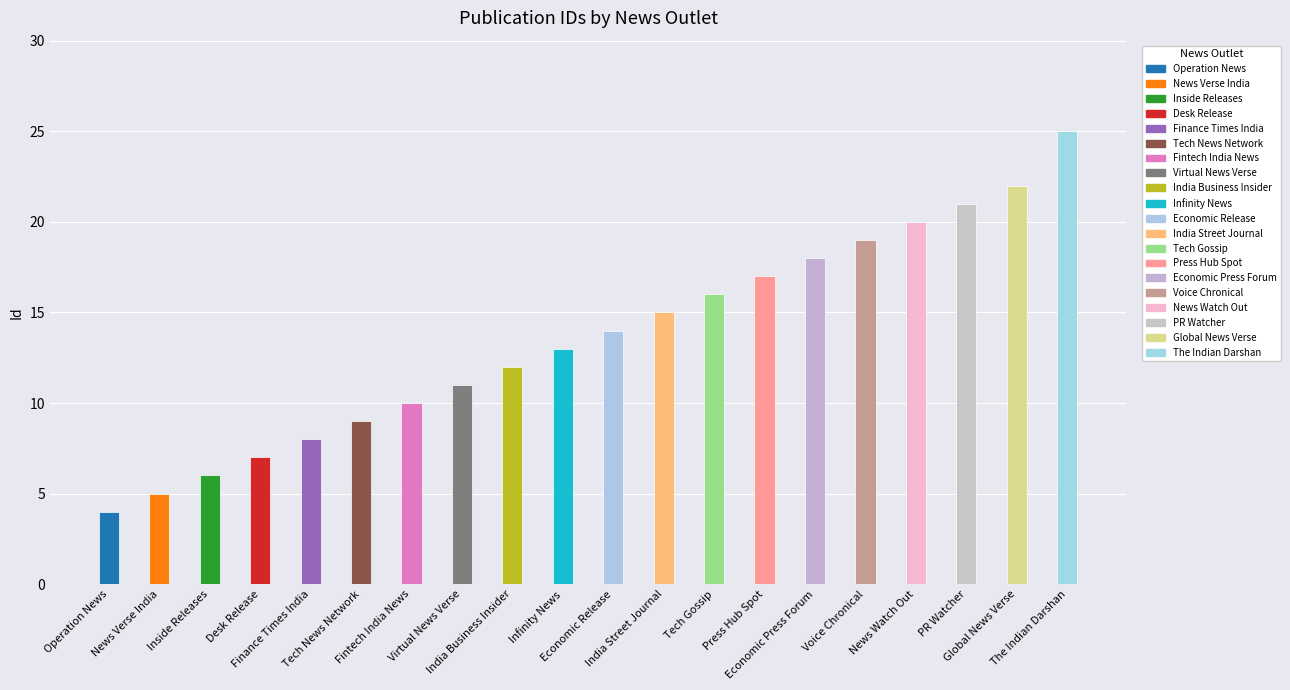

What is the smallest value displayed?

4